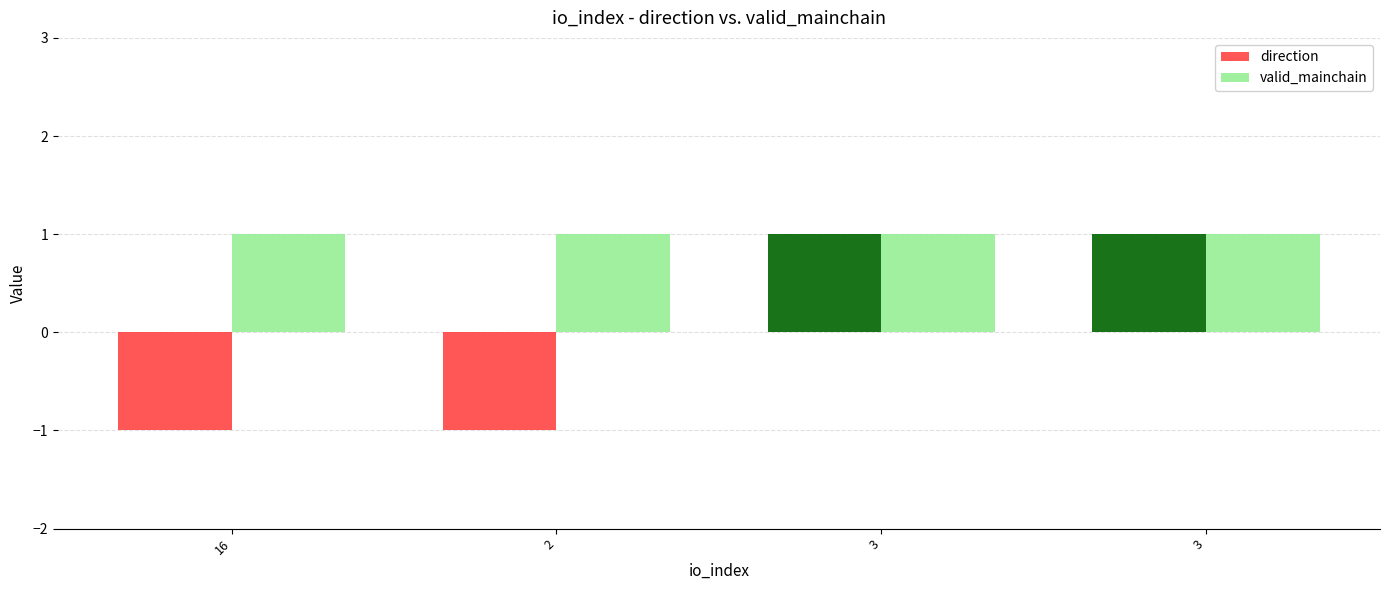

Rank the categories by direction value from highest to lowest.

3, 3, 16, 2